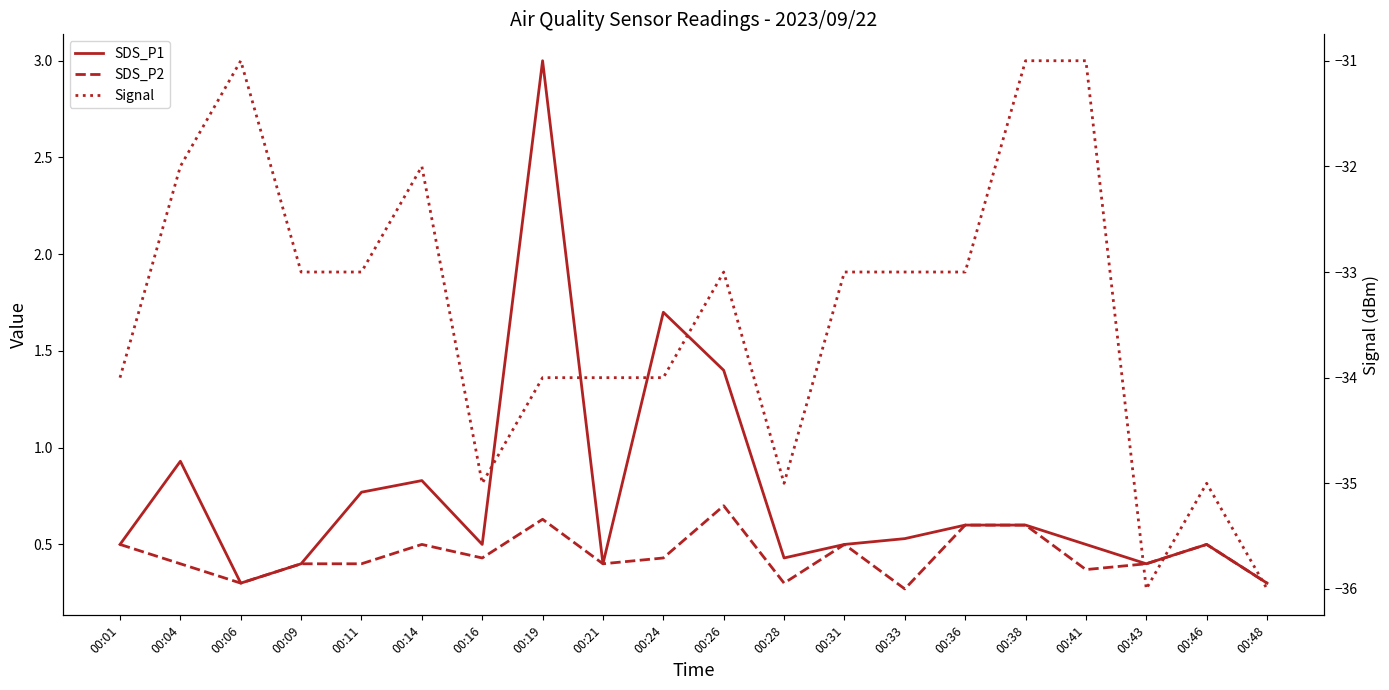

Rank the series at 00:28 from highest to lowest value.

SDS_P1, SDS_P2, Signal